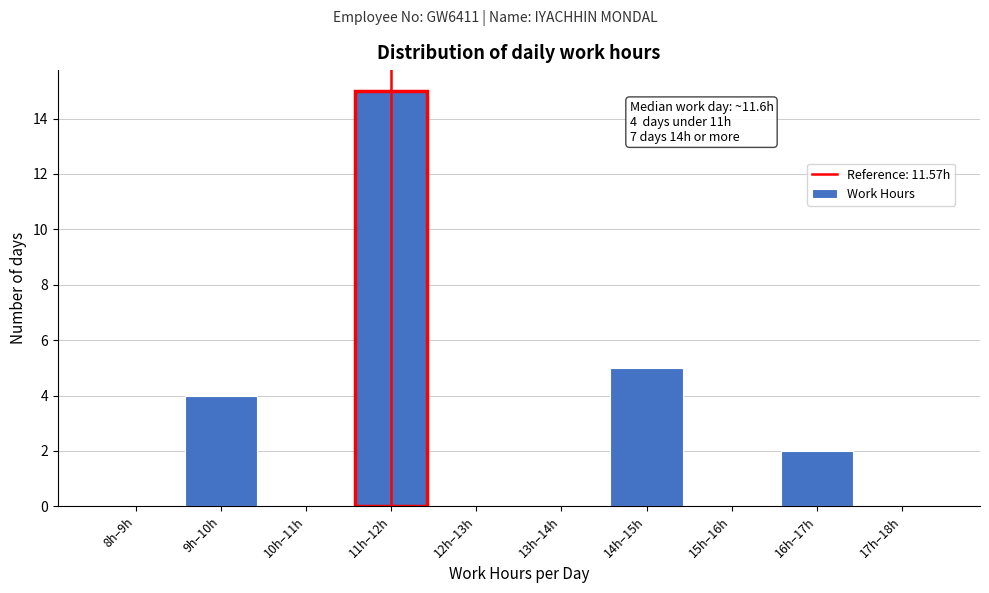

Reading right to left, what are all the values shown in this chart?

17h–18h=0	16h–17h=2	15h–16h=0	14h–15h=5	13h–14h=0	12h–13h=0	11h–12h=15	10h–11h=0	9h–10h=4	8h–9h=0